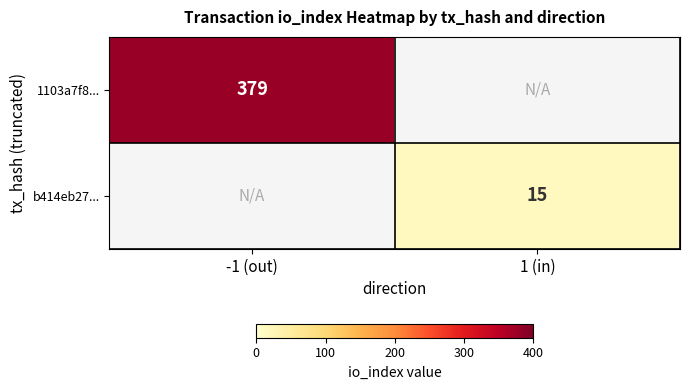

The value of b414eb27... at 1 (in) is 15. True or false?

True